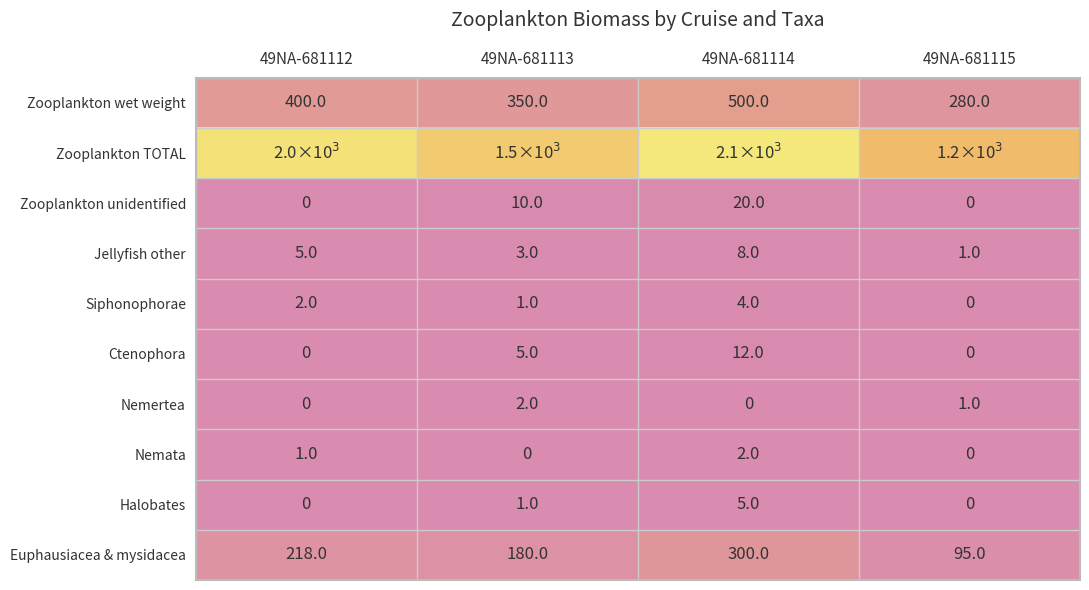

The Zooplankton wet weight series shows 886 at 49NA-681114. True or false?

False